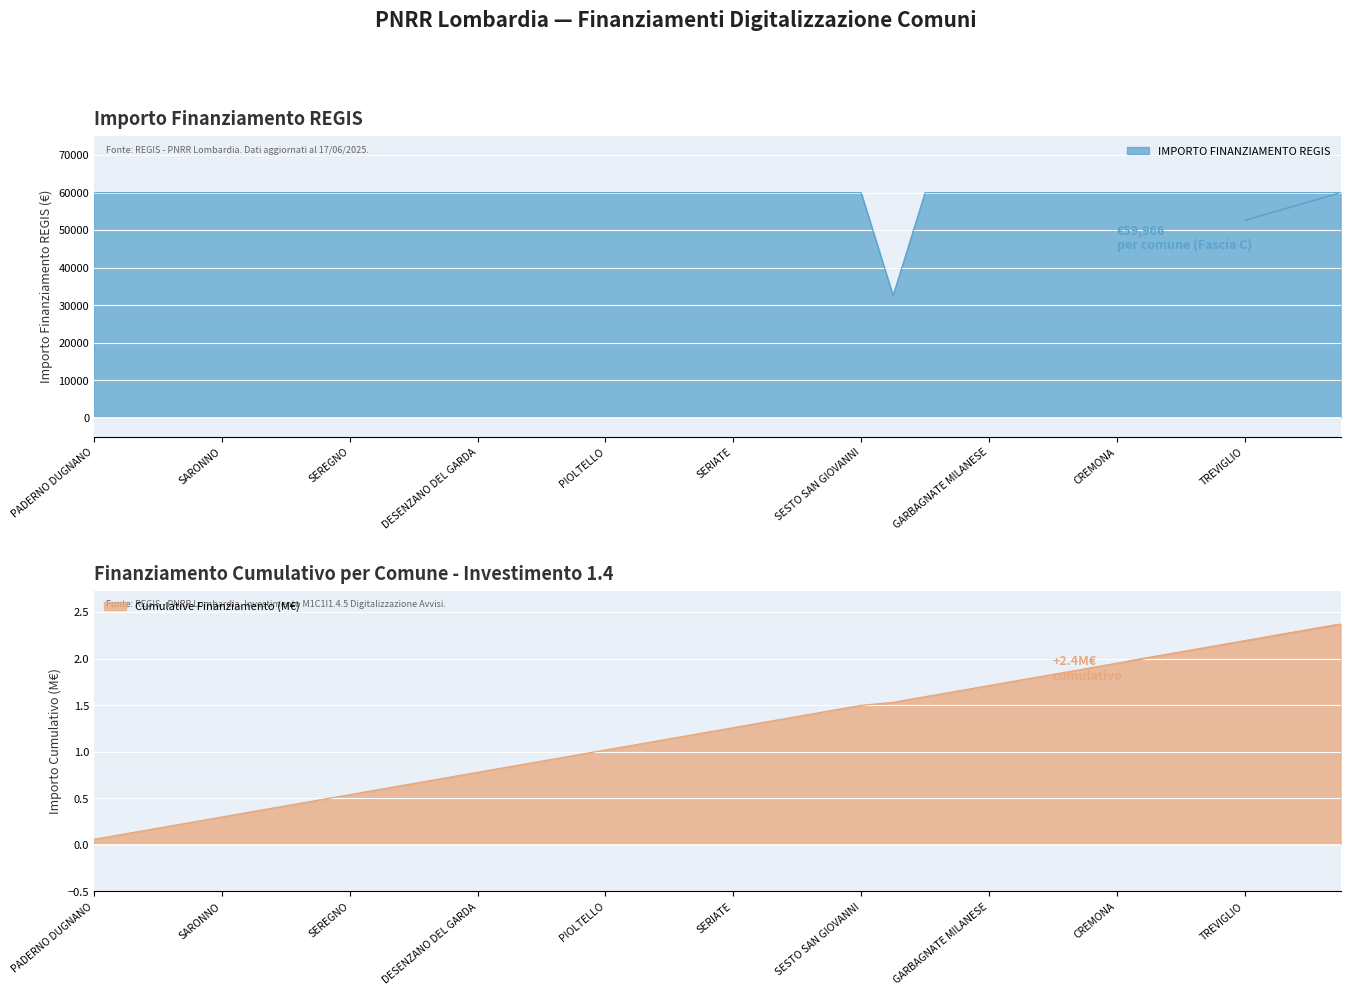

What is the smallest value displayed?

32589